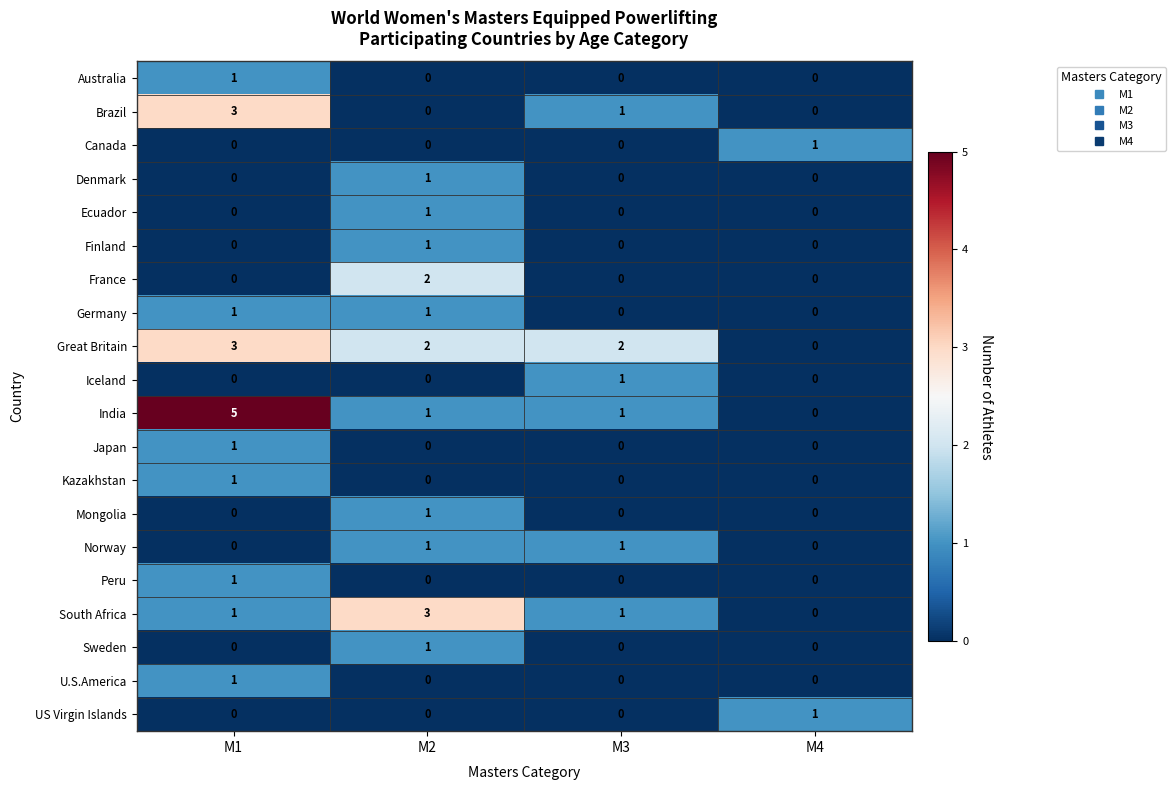

Between M1 and M3, which series saw the biggest shift?

India